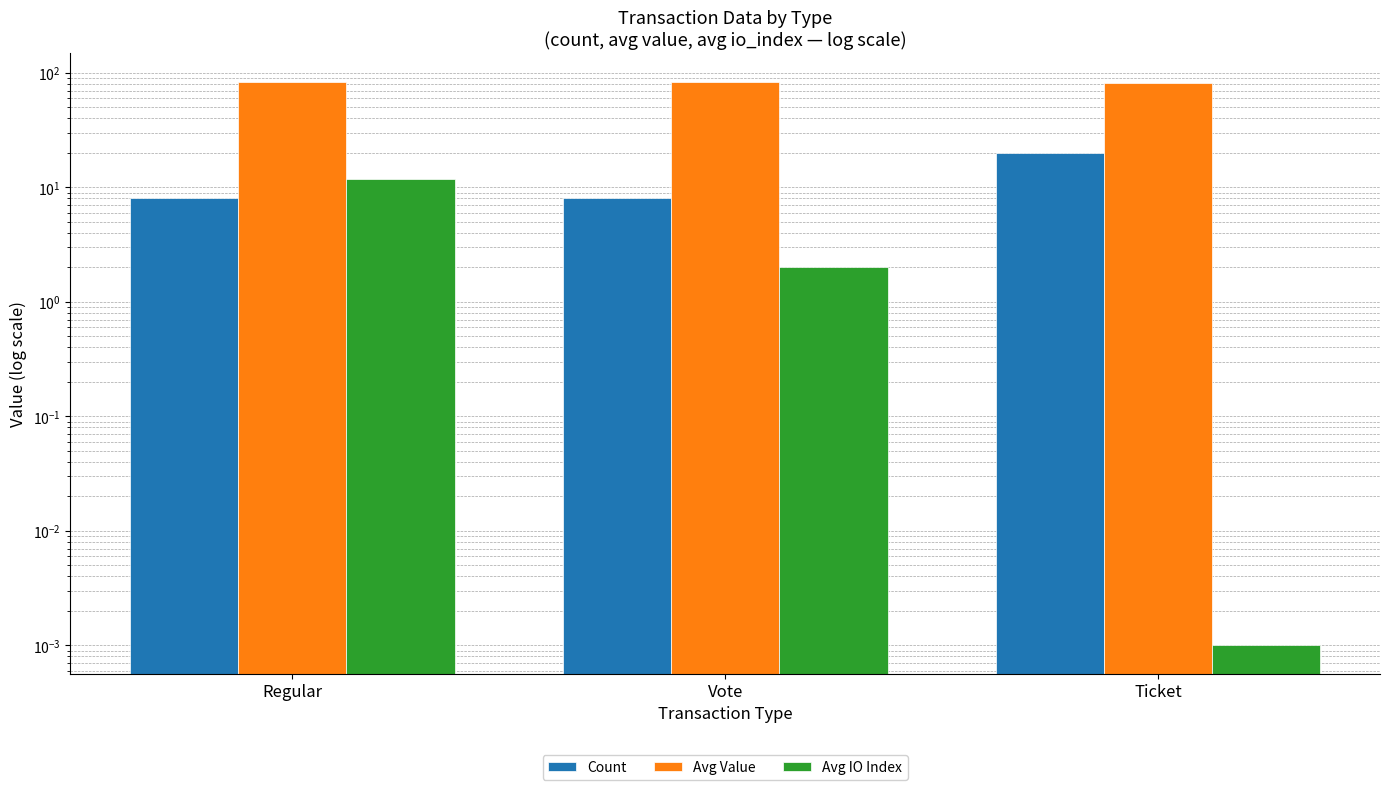

At how many categories does at least one series exceed 35?

3